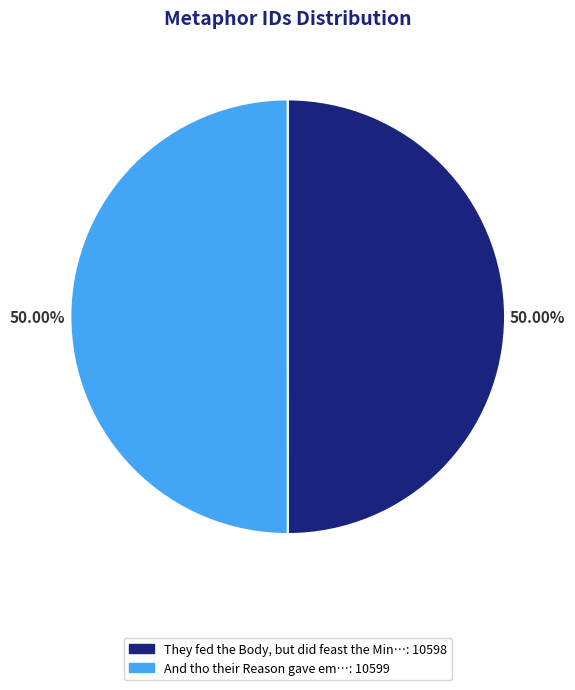

Rank the categories by value from lowest to highest.

They fed the Body, but did feast the Mind, And tho their Reason gave em